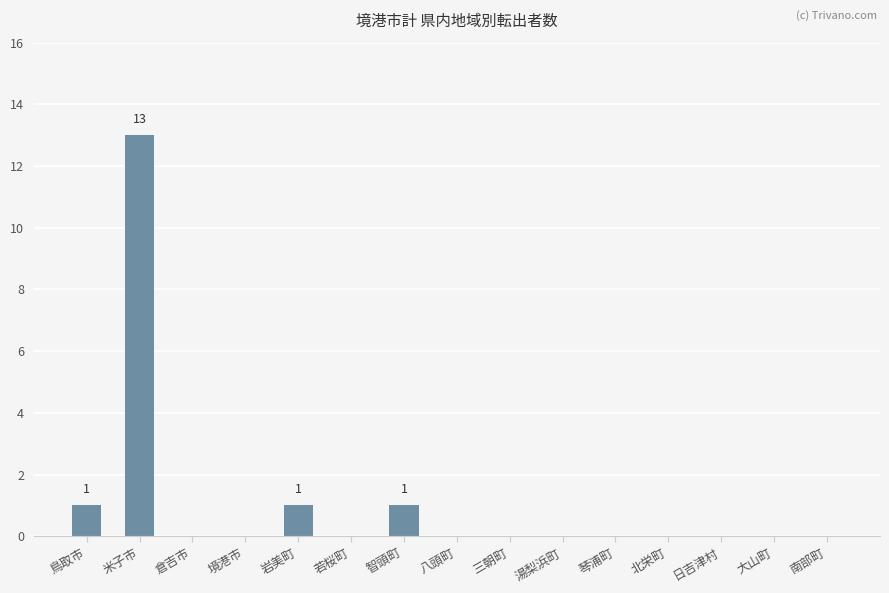

What is the maximum value shown in the chart?

13